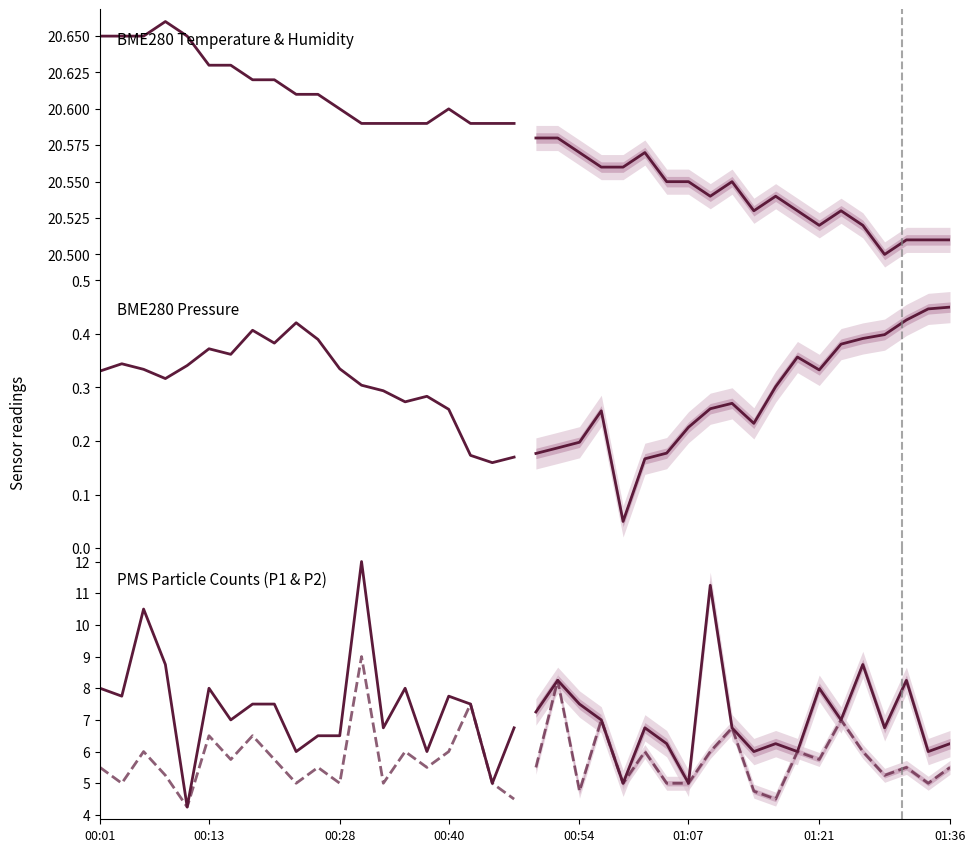

True or false: BME280_temperature has a value of 20.6 at 17.

True